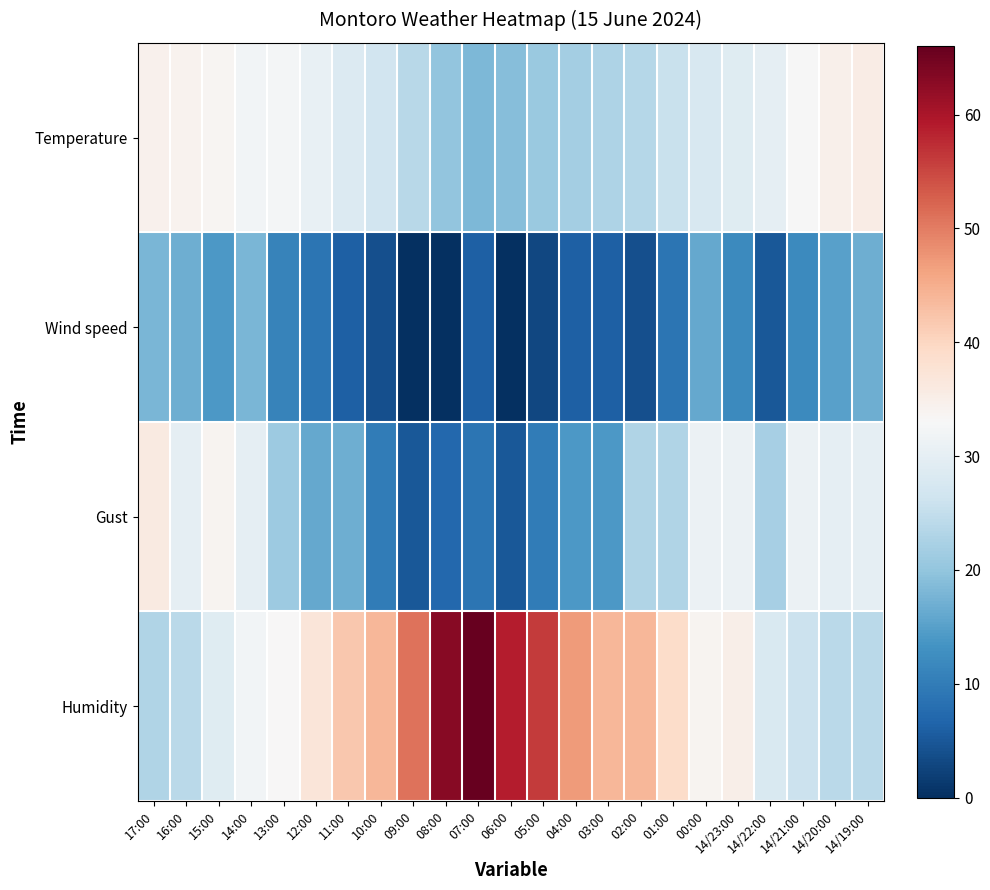

What is the spread (max minus min) of values at 14/22:00?

25.0